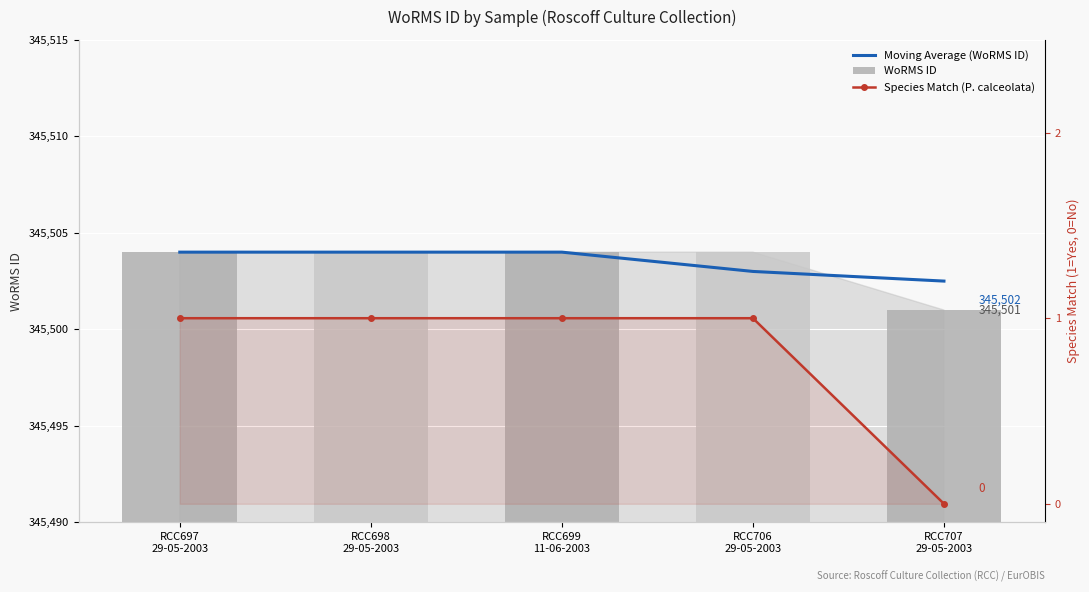

How many values in the Species Match (P. calceolata) series are below 1?

1